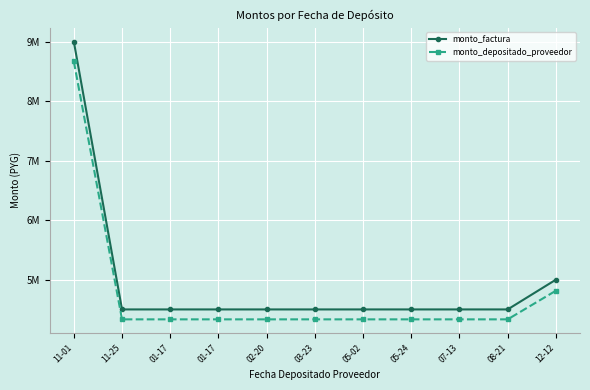

What are all the series names shown in the legend?

monto_factura, monto_depositado_proveedor